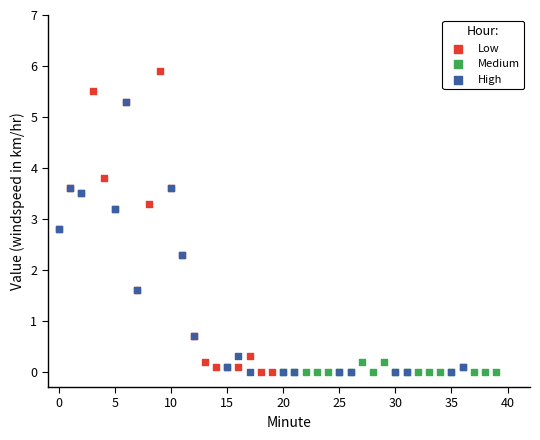

Which series has the largest Y range (max minus min)?

Low